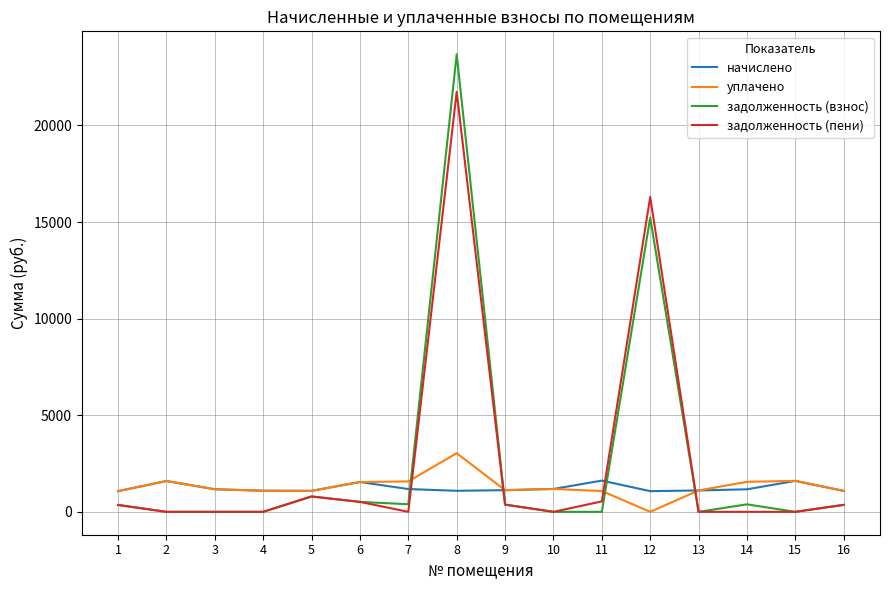

What is the difference between the maximum and second lowest values in the задолженность (взнос) series?

23683.3